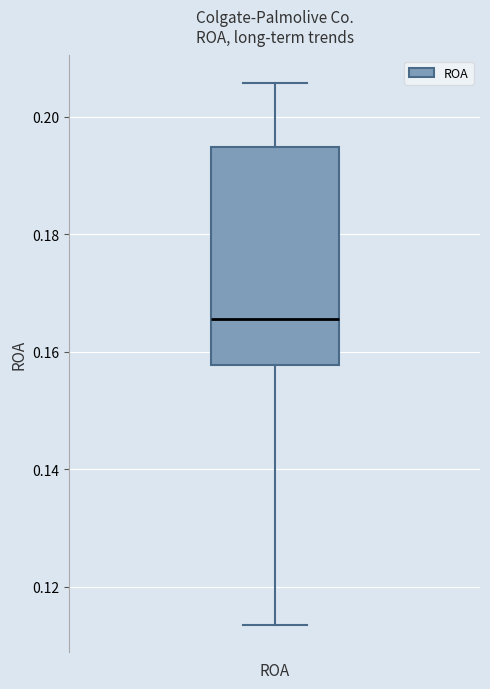

Transcribe this box plot: give where the median line is, the range the box spans, and where the two whiskers end, as read against the y-axis. The values are not printed on the chart, so give them approximately, as read against the axis.

median 0.166, box 0.158 to 0.194, whiskers 0.114 to 0.206